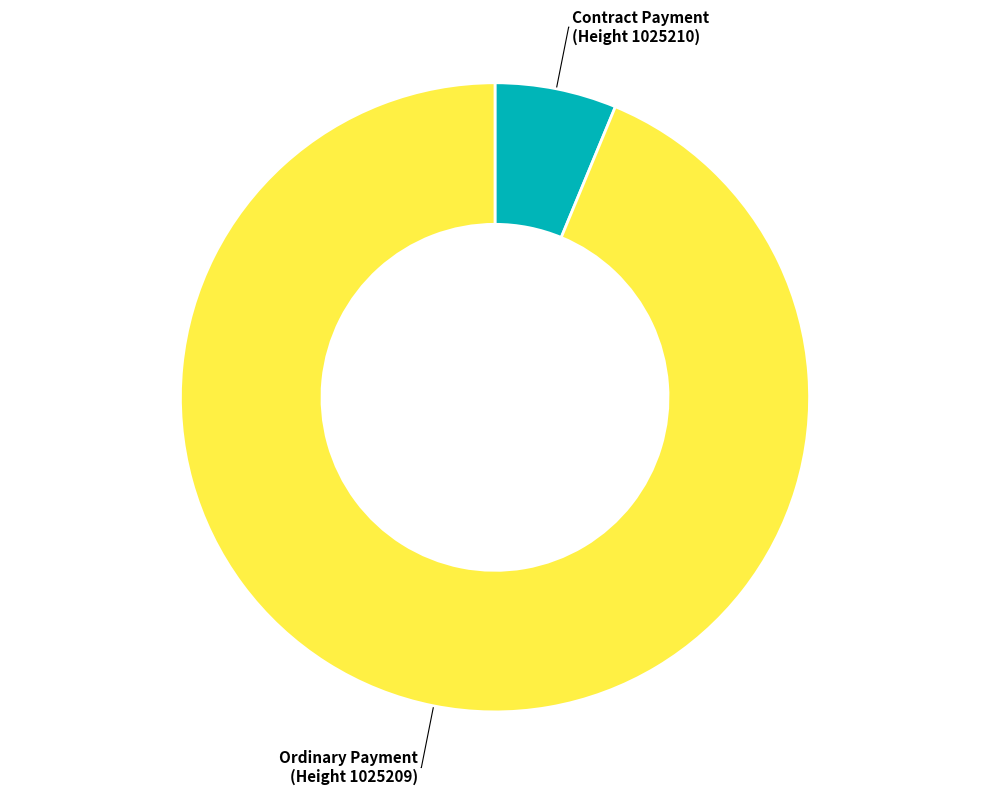

Does Ordinary Payment (Height 1025209) account for over 50% of the chart?

Yes